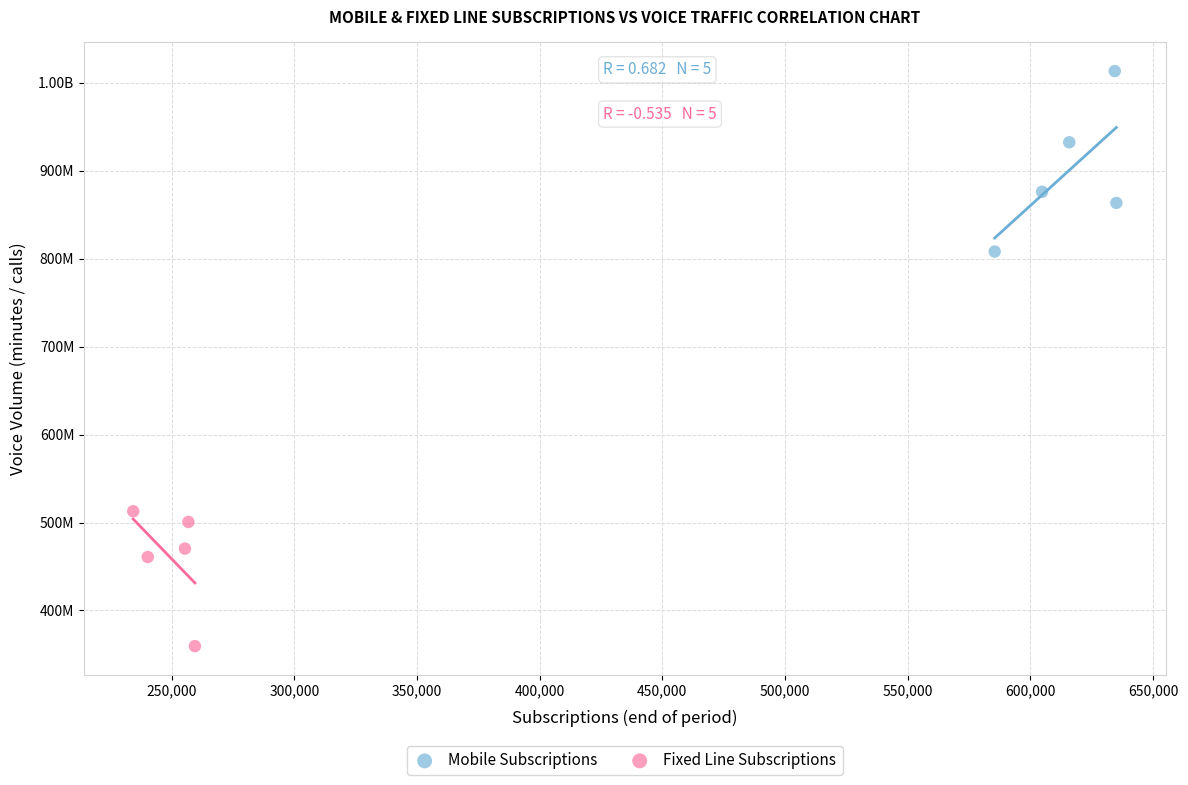

What are all the series names shown in the legend?

Mobile Subscriptions, Fixed Line Subscriptions